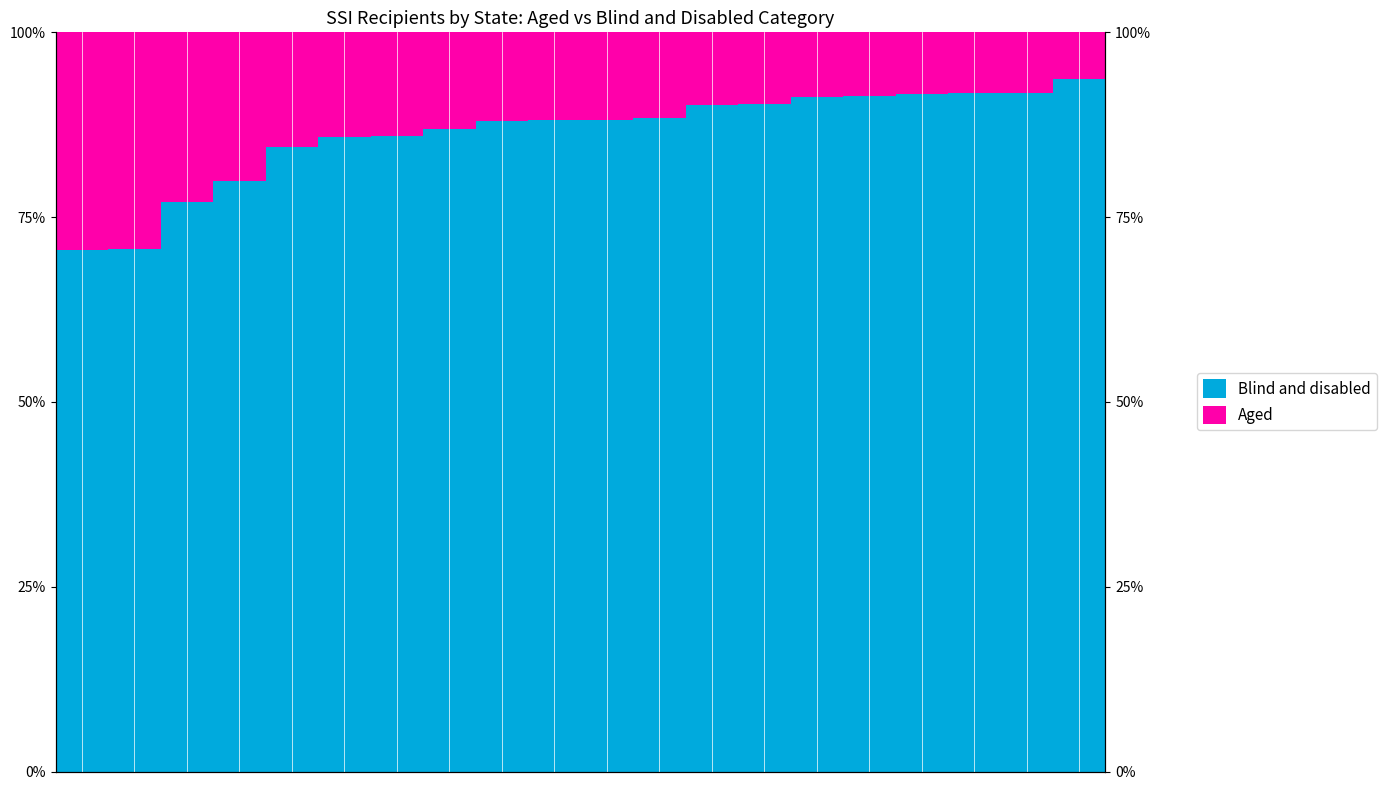

What are all the series names shown in the legend?

Blind and disabled, Aged